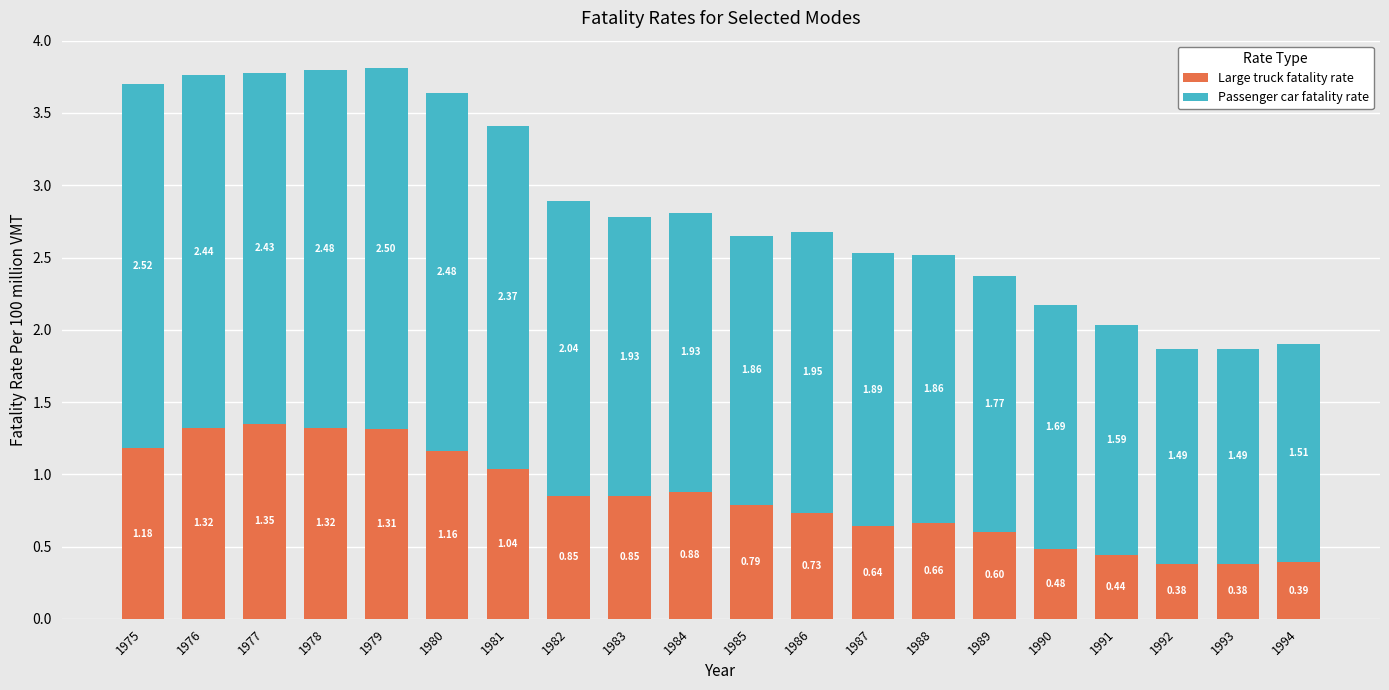

At which category is the sum across all series the highest?

1979